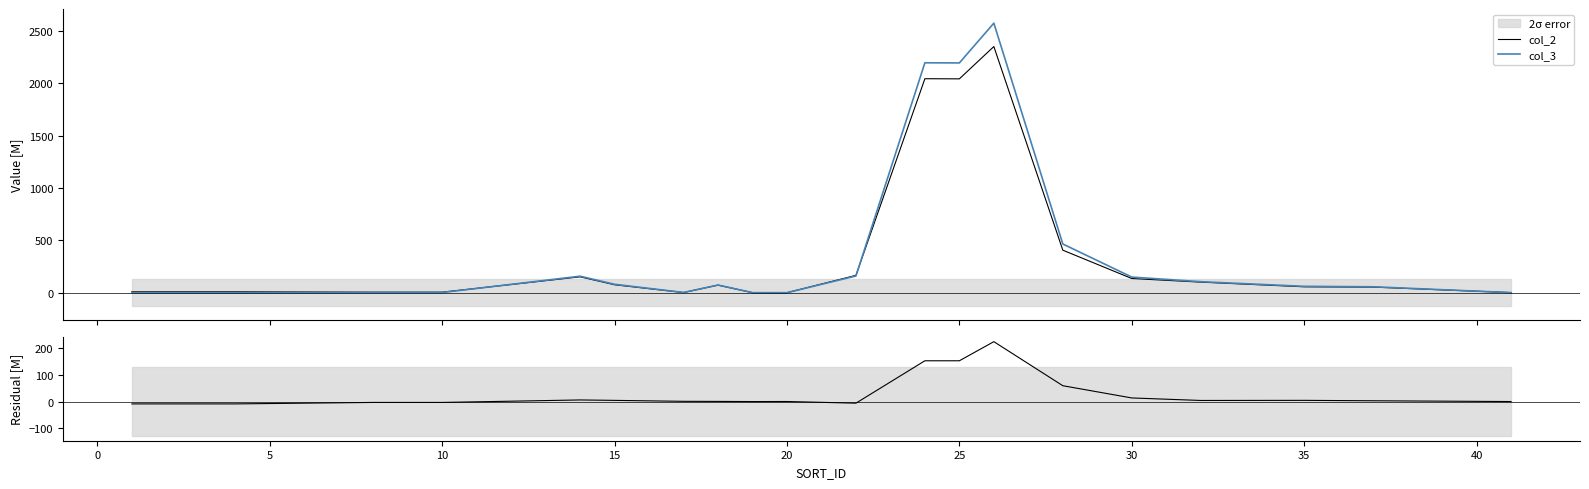

What is the label of the 15th point from the right?

15